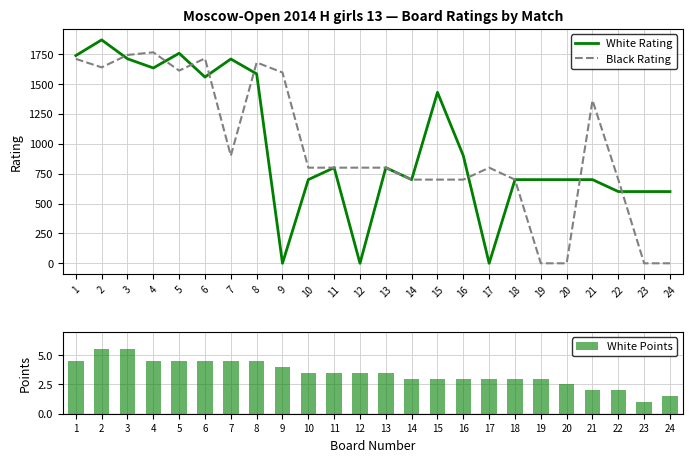

Reading left to right, transcribe all the data shown in this chart.

White Rating: 1738.0	1869.0	1711.0	1634.0	1757.0	1558.0	1709.0	1585.0	0.0	700.0	800.0	0.0	800.0	700.0	1430.0	900.0	0.0	700.0	700.0	700.0	700.0	600.0	600.0	600.0
Black Rating: 1710.0	1639.0	1743.0	1765.0	1612.0	1714.0	900.0	1680.0	1596.0	800.0	800.0	800.0	800.0	700.0	700.0	700.0	800.0	700.0	0.0	0.0	1363.0	700.0	0.0	0.0
White Points: 4.5	5.5	5.5	4.5	4.5	4.5	4.5	4.5	4.0	3.5	3.5	3.5	3.5	3.0	3.0	3.0	3.0	3.0	3.0	2.5	2.0	2.0	1.0	1.5